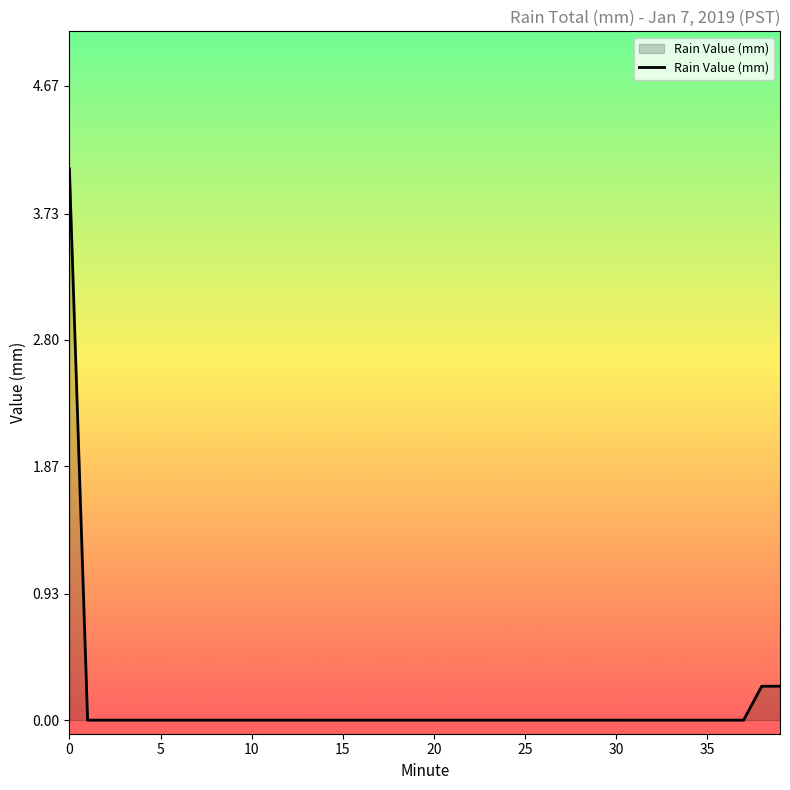

Does the chart display data point markers on the line(s)?

No